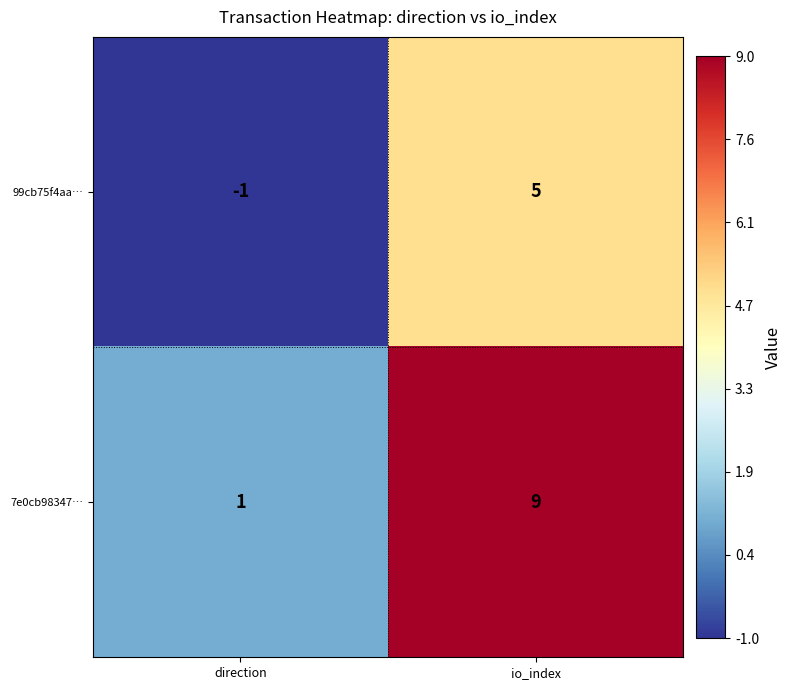

The value of 99cb75f4aa… at io_index is 7. True or false?

False